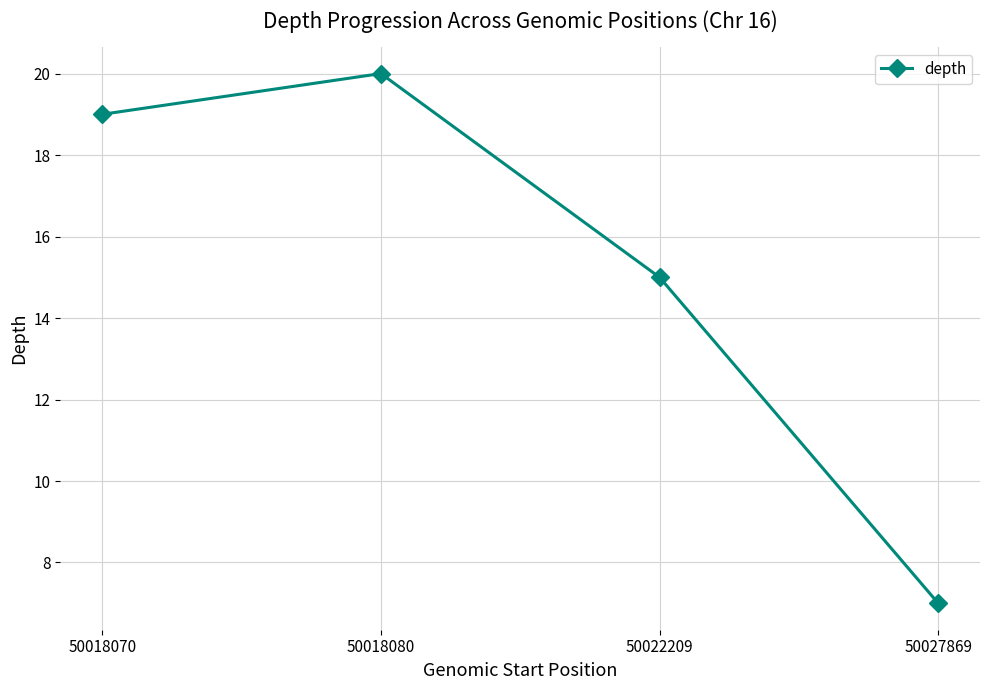

What is the greatest value displayed?

20